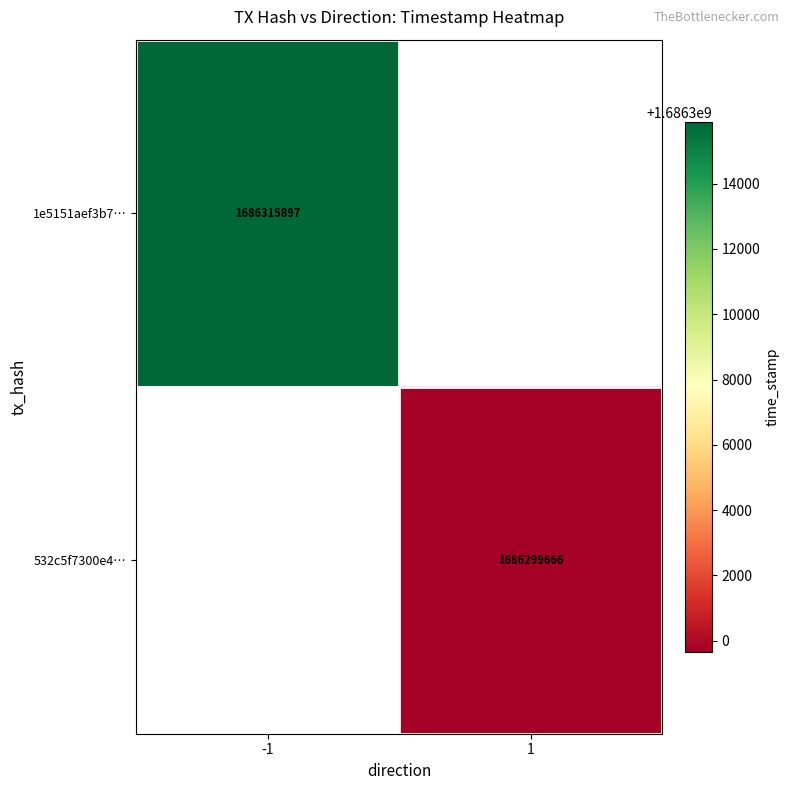

At how many categories does at least one series exceed 1686307790?

1